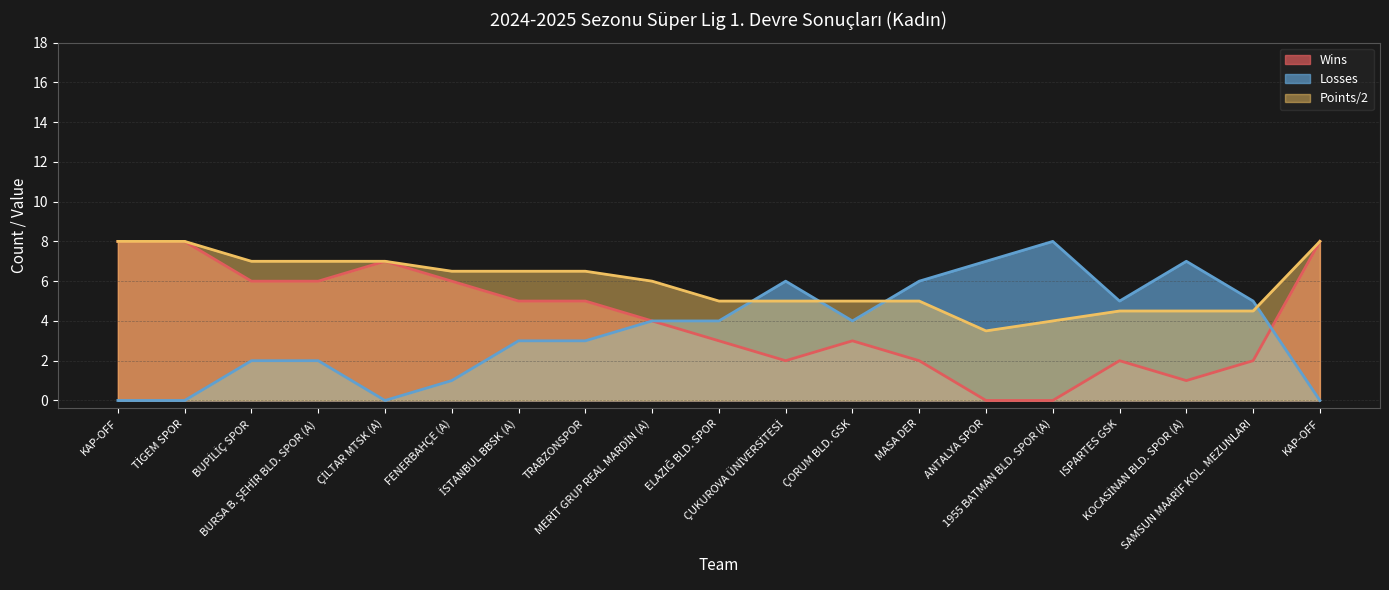

Rank the series by their maximum value, from lowest to highest.

Wins, Losses, Points